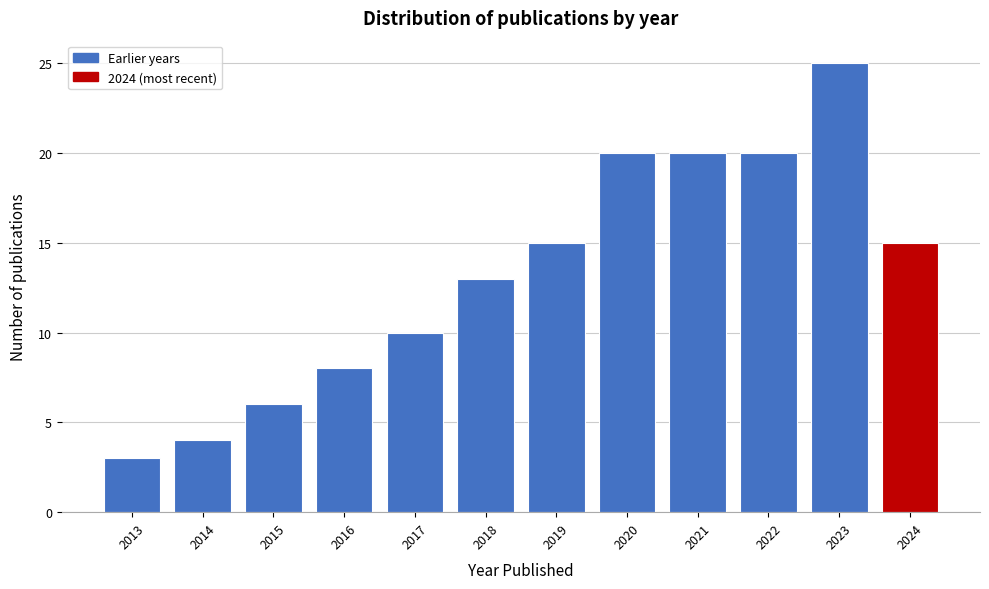

Reading left to right, list all the values displayed in this chart.

3	4	6	8	10	13	15	20	20	20	25	15